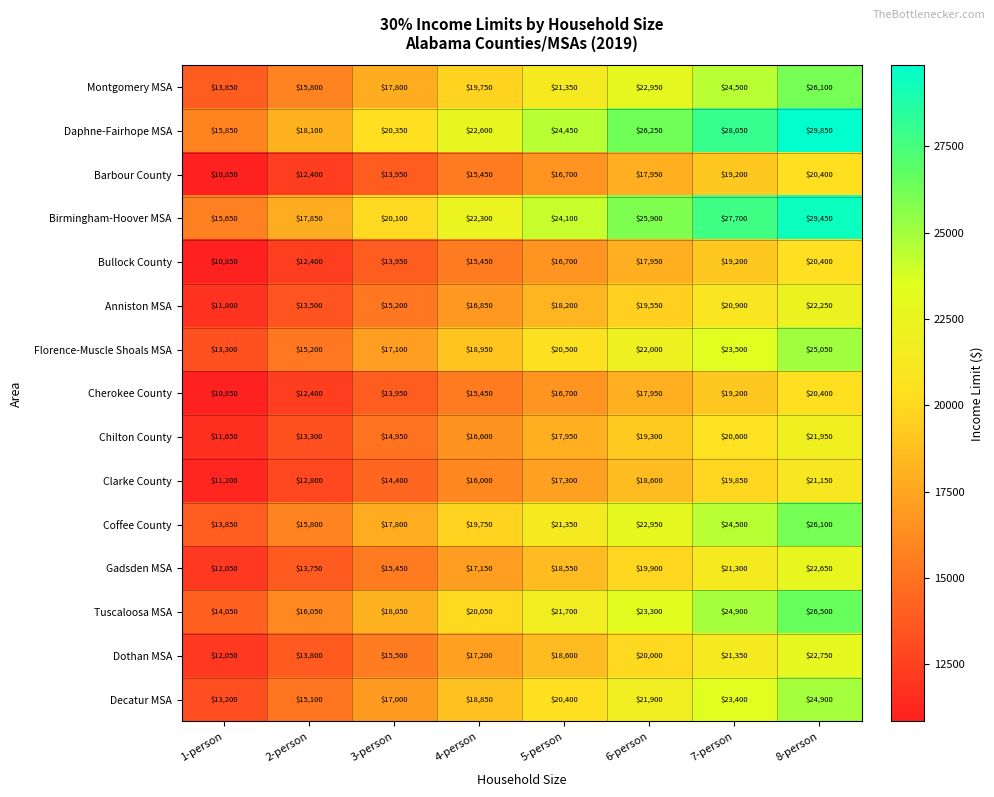

List the labels in order of Coffee County value, largest first.

8-person, 7-person, 6-person, 5-person, 4-person, 3-person, 2-person, 1-person